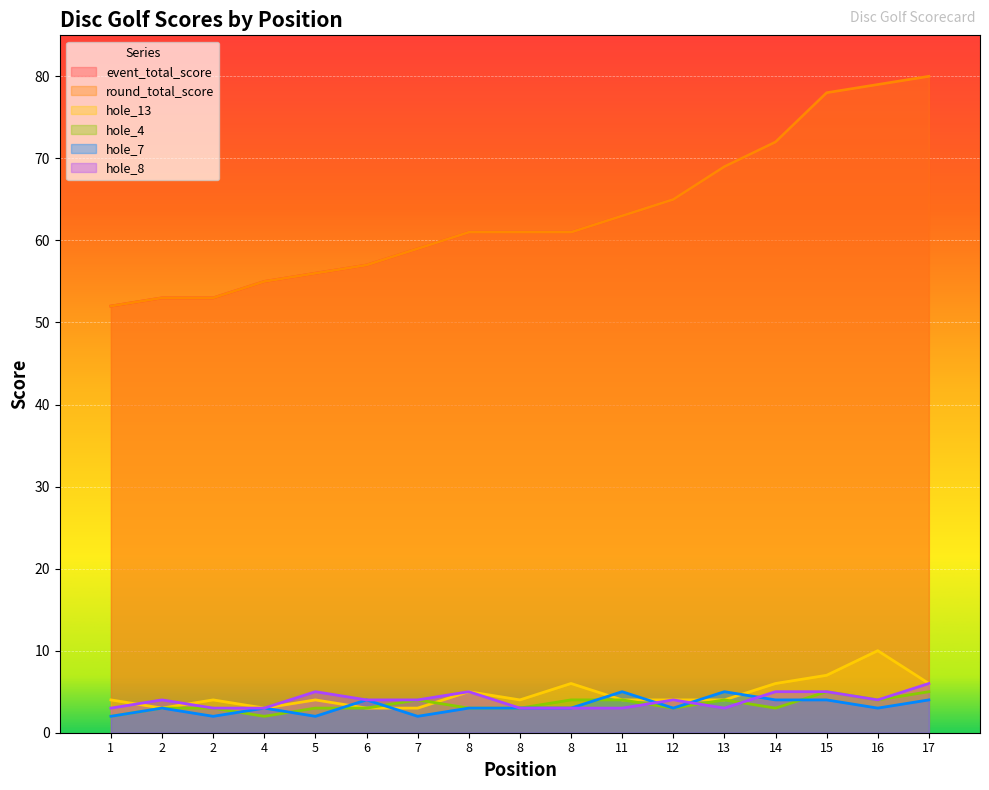

Read the hole_13 value at 17.

6